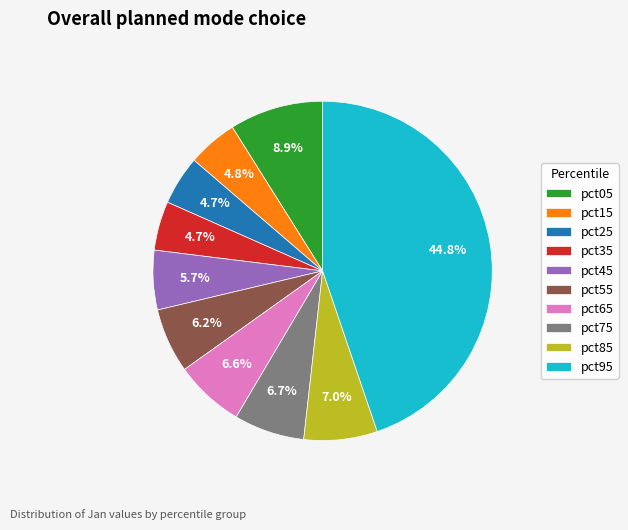

To the nearest percent, what portion does pct75 represent?

7%